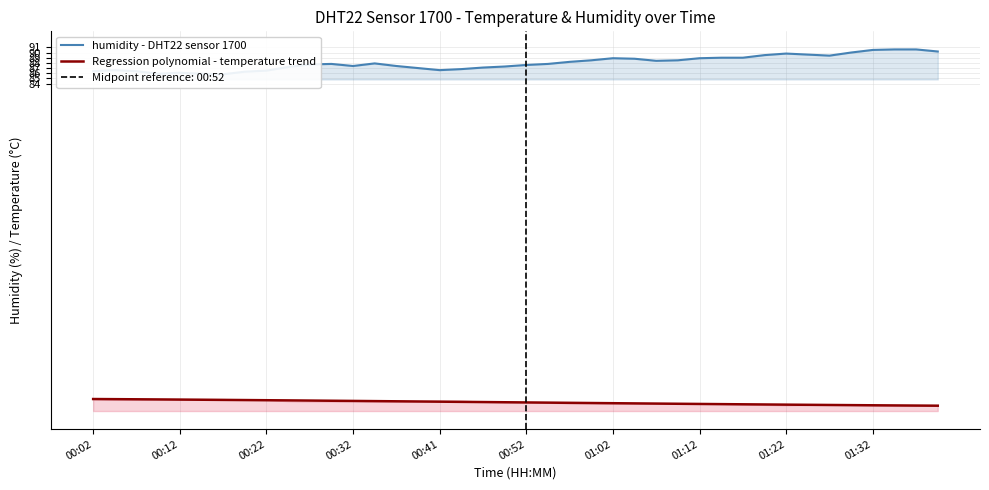

What is the highest value of the Regression polynomial - temperature trend series?

23.1